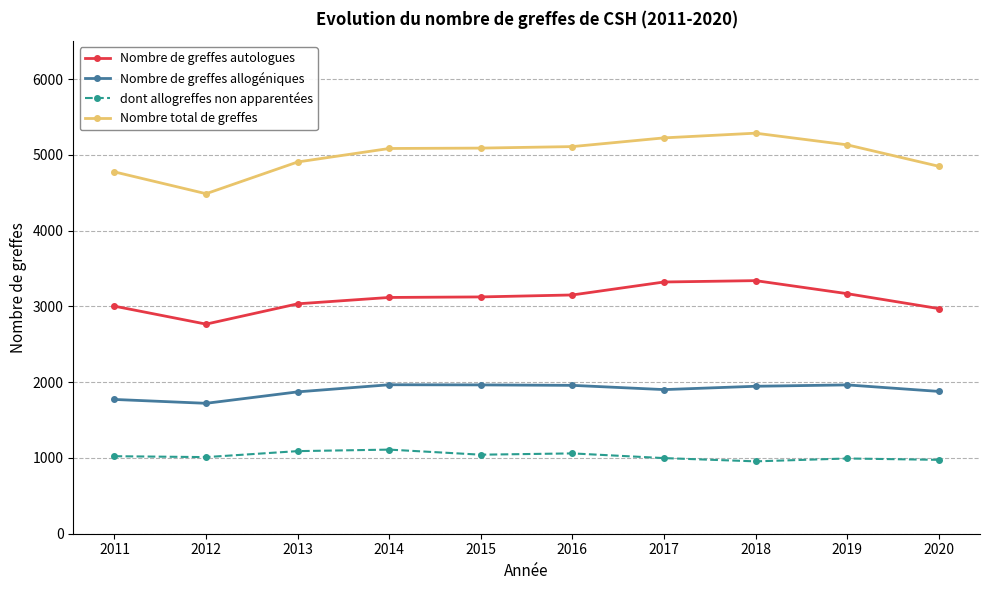

At how many categories does at least one series exceed 4036?

10